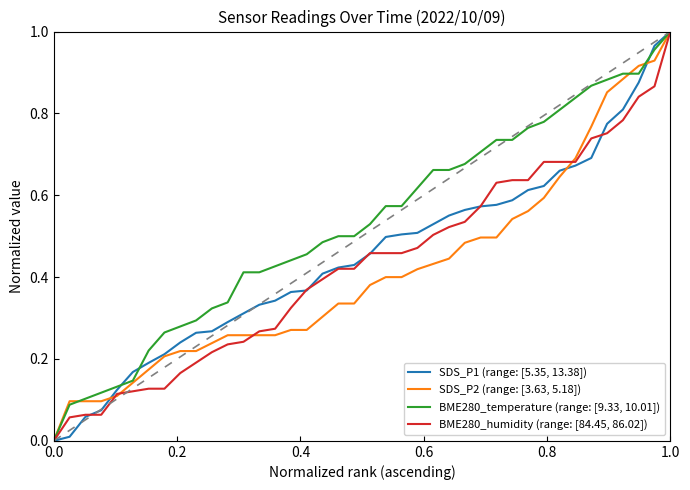

Which series has the largest range (max minus min)?

SDS_P1 (range: [5.35, 13.38])